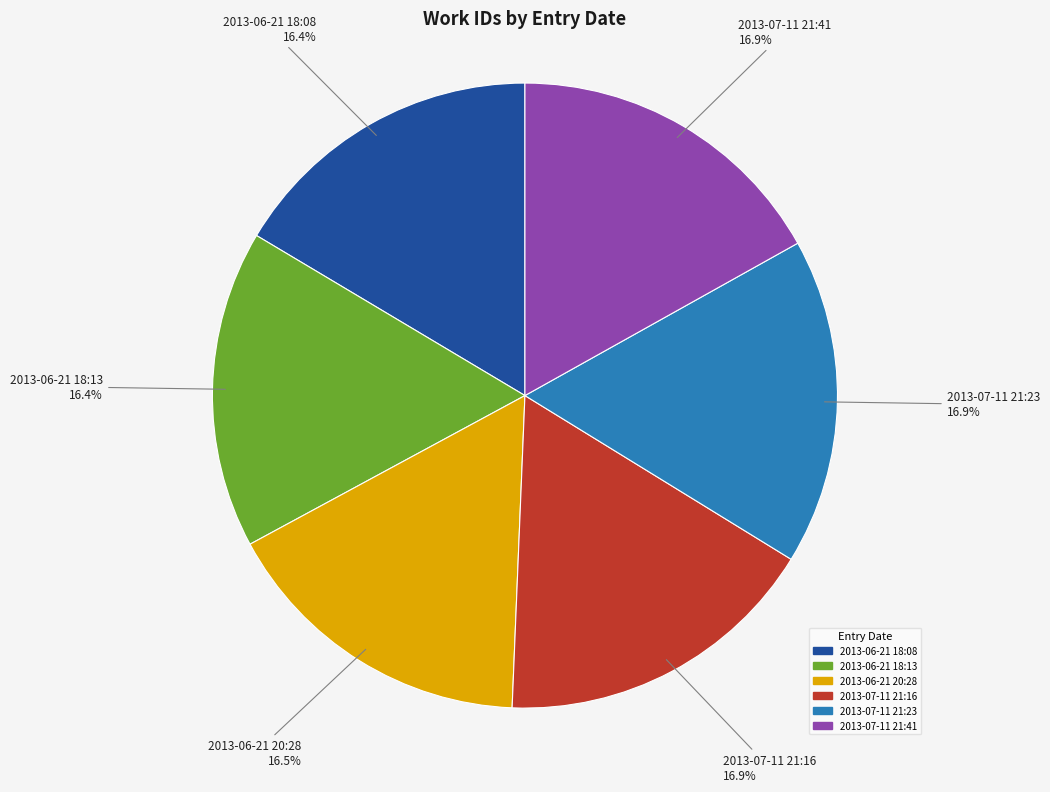

How much of the chart is everything except 2013-06-21 18:13?

83.6%